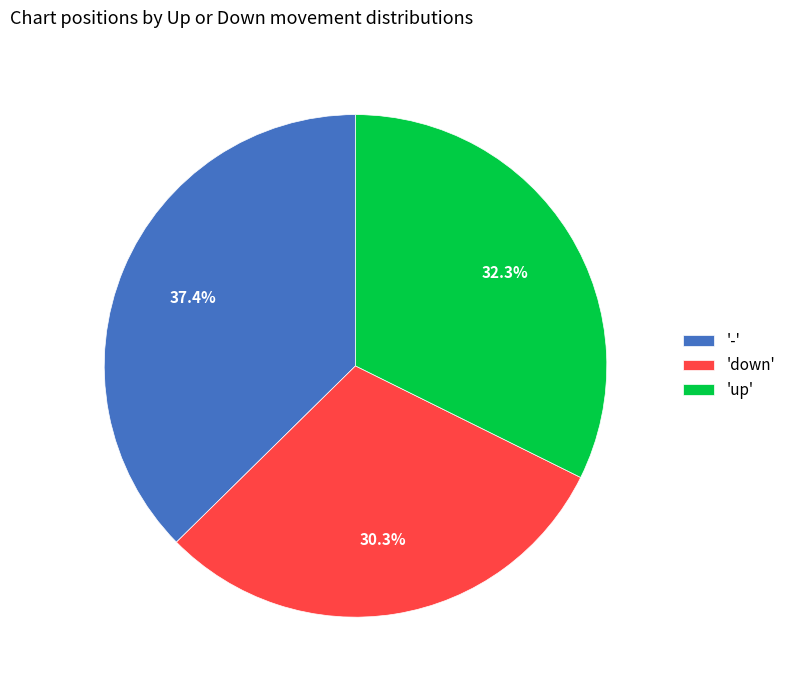

What is the smallest slice in the pie chart?

'down'